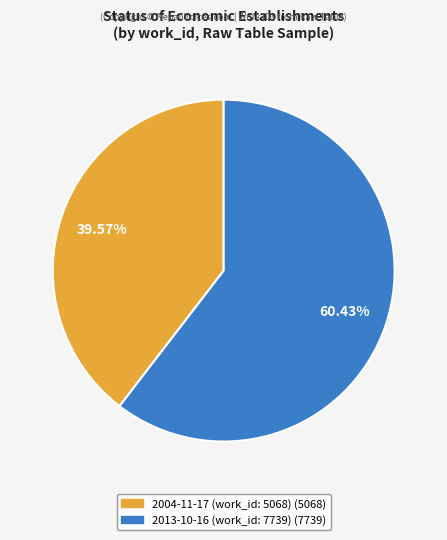

The 2013-10-16 (work_id: 7739) slice represents 60% of the pie. True or false?

True